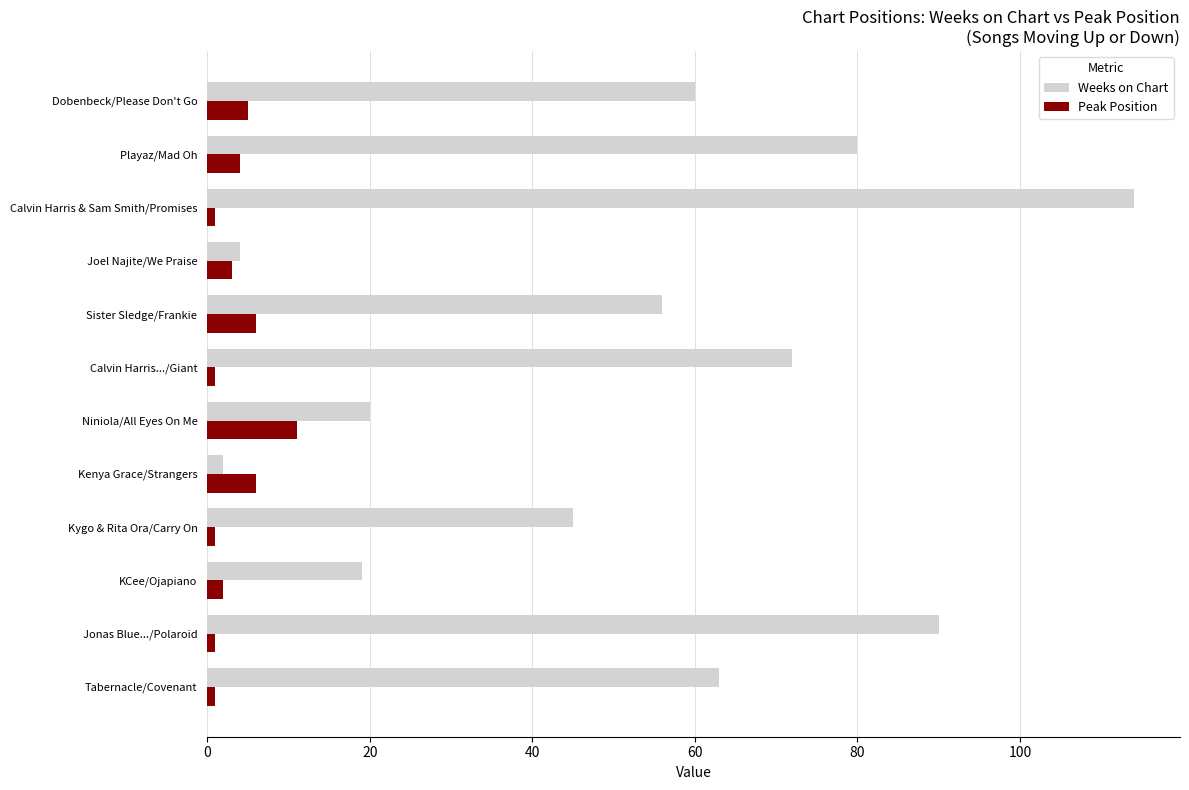

Rank the series by their average value, from lowest to highest.

Peak Position, Weeks on Chart